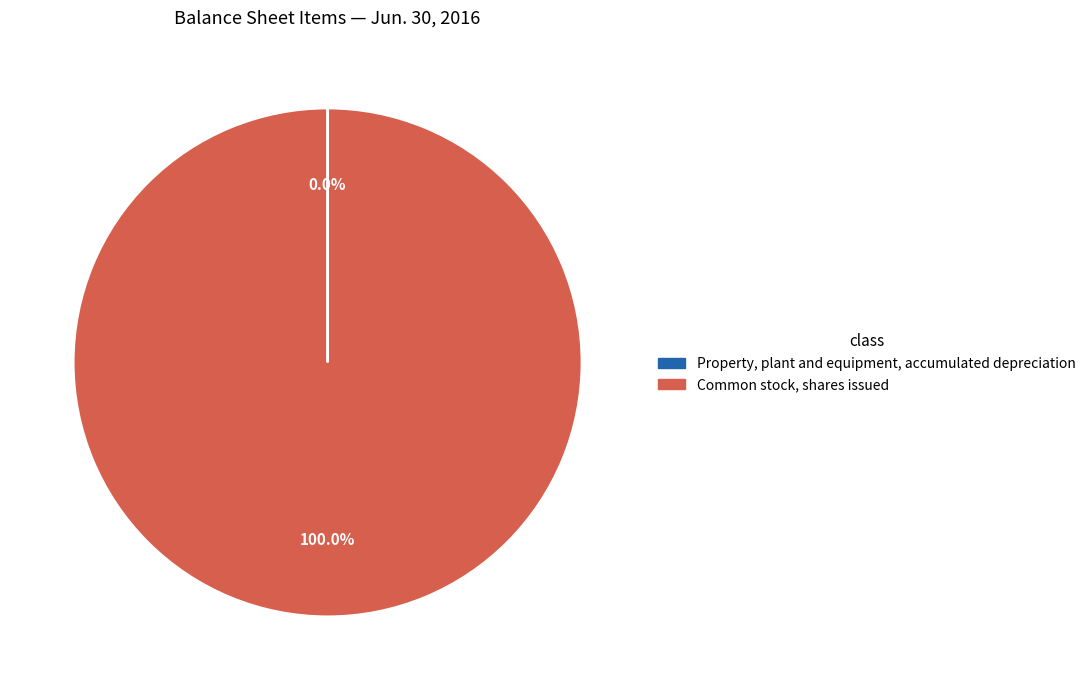

Is there any slice that represents more than half of the pie?

Yes